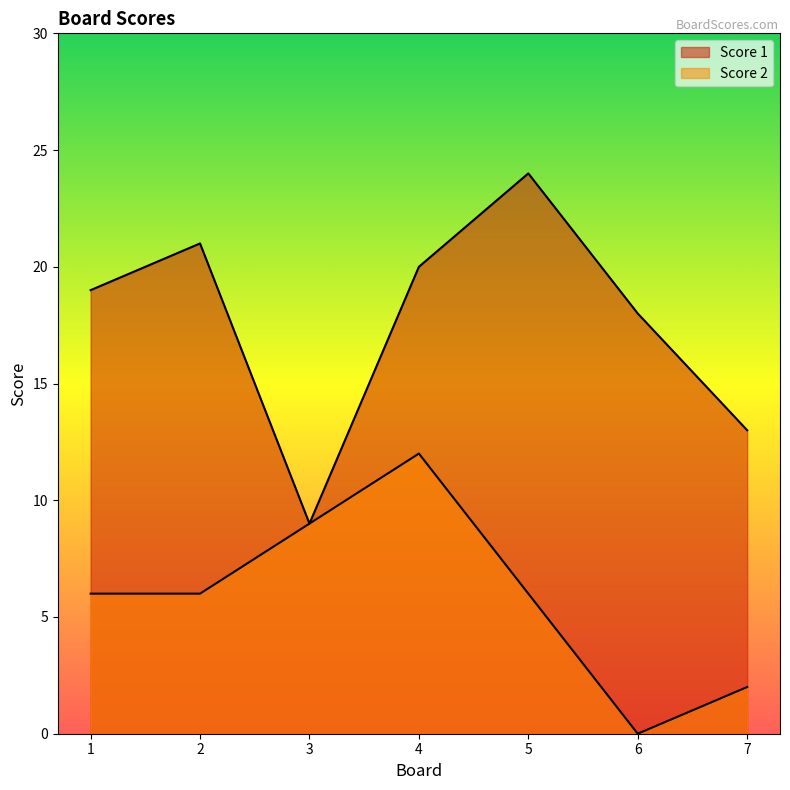

Count the Score 2 values in the range 2 to 9.

5